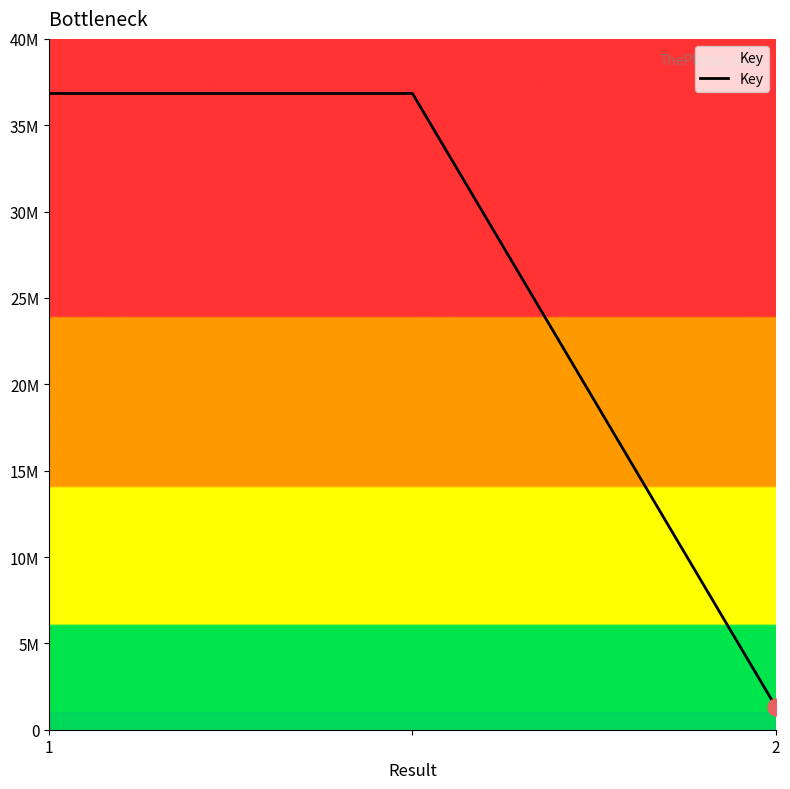

Is this an area chart (filled region under the line)?

Yes